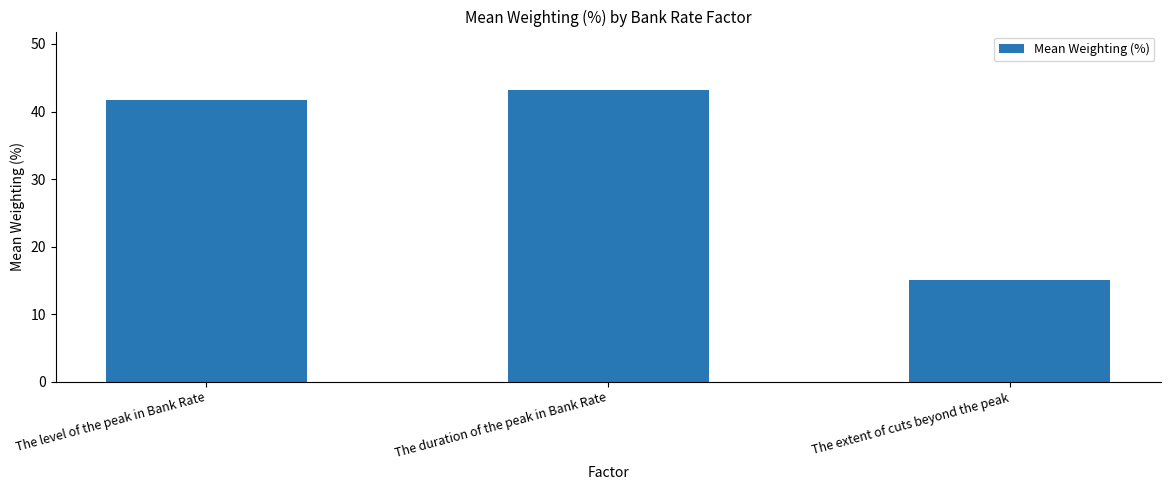

Which has a higher value, The duration of the peak in Bank Rate or The level of the peak in Bank Rate?

The duration of the peak in Bank Rate